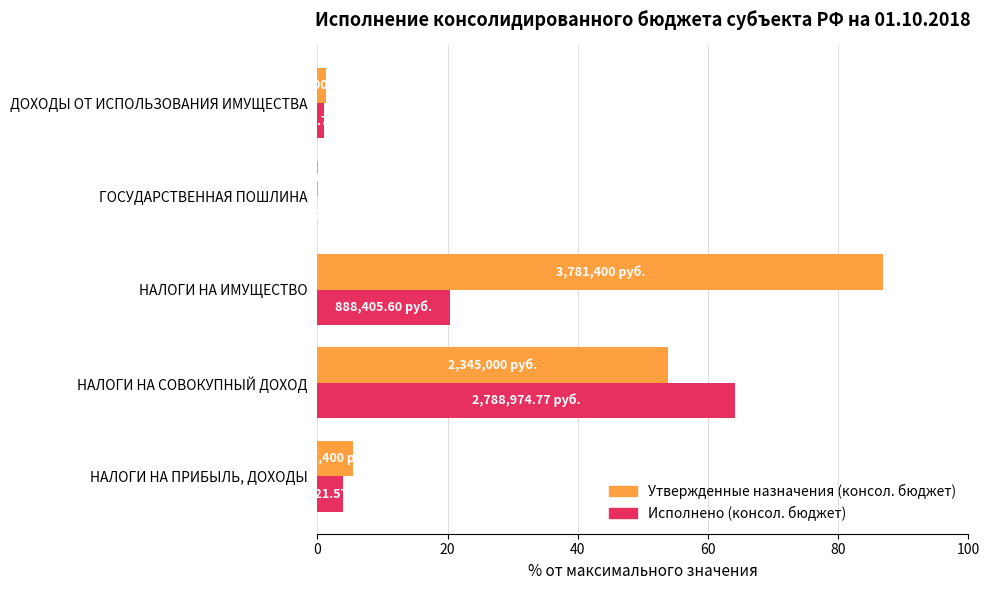

What is the greatest value displayed?

87.0